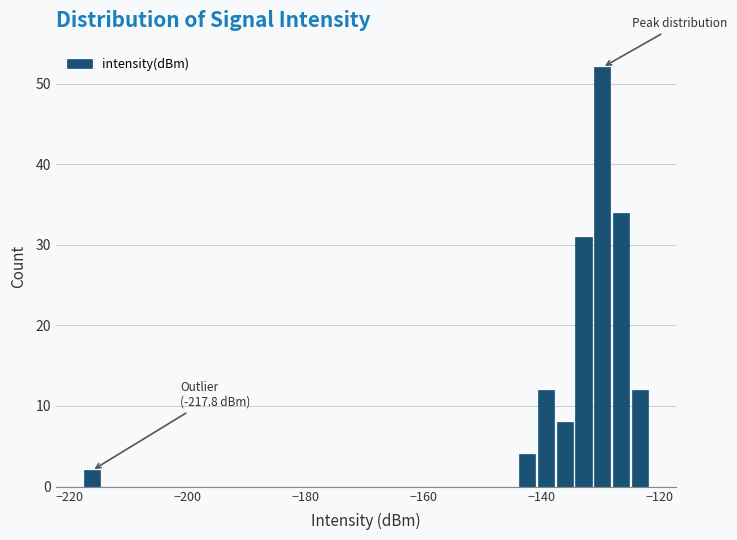

Around what value on the x-axis is the tallest bar? Give the approximate position of its centre, as read against the axis.

-130